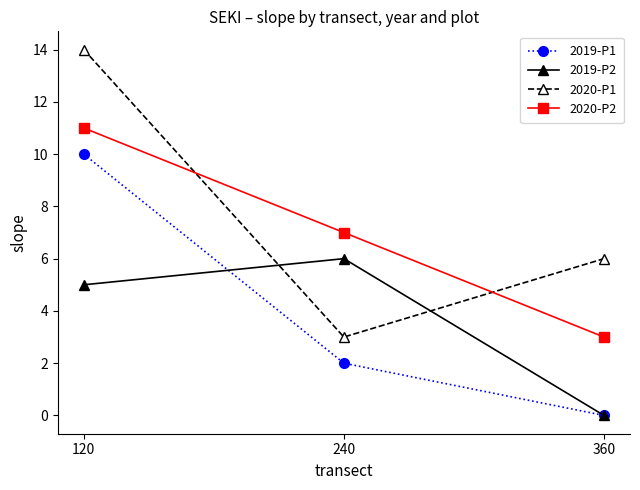

What are all the series names shown in the legend?

2019-P1, 2019-P2, 2020-P1, 2020-P2